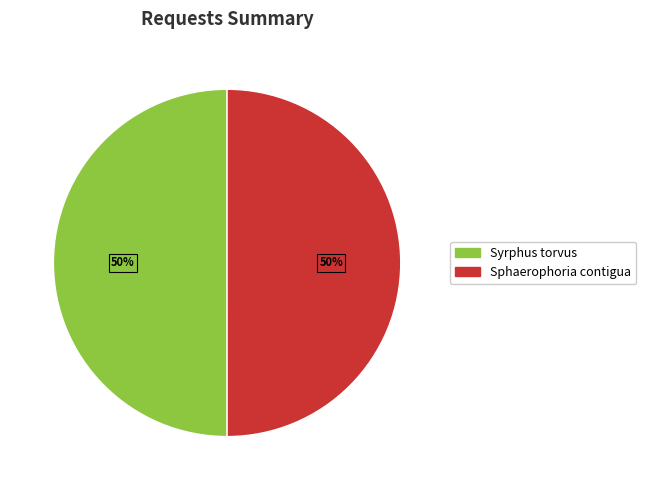

Do Sphaerophoria contigua and Syrphus torvus together represent more than half of the pie?

Yes